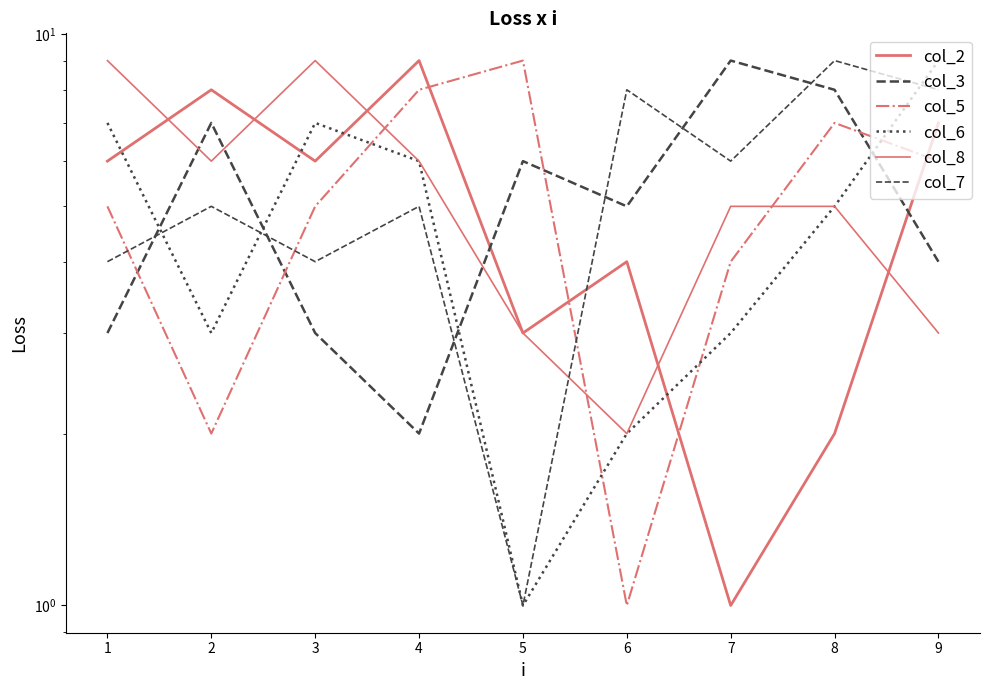

Is the value of col_7 at 9 greater than the value of col_6 at 5?

Yes